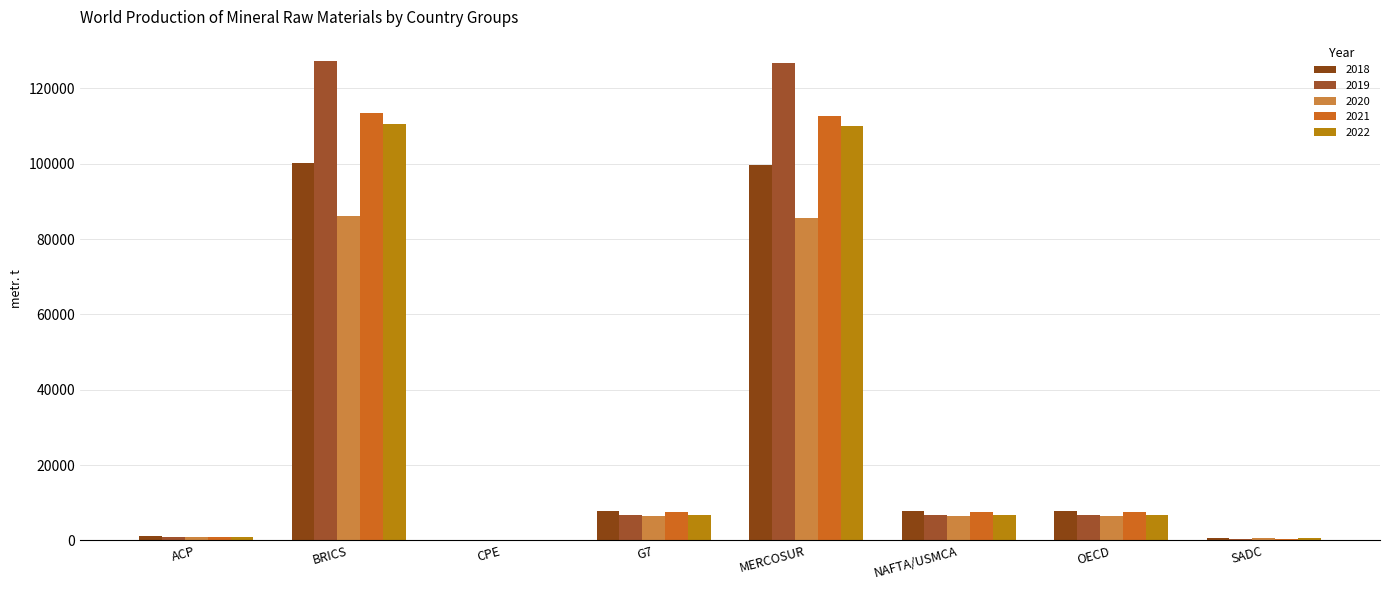

How many groups of bars are there?

8